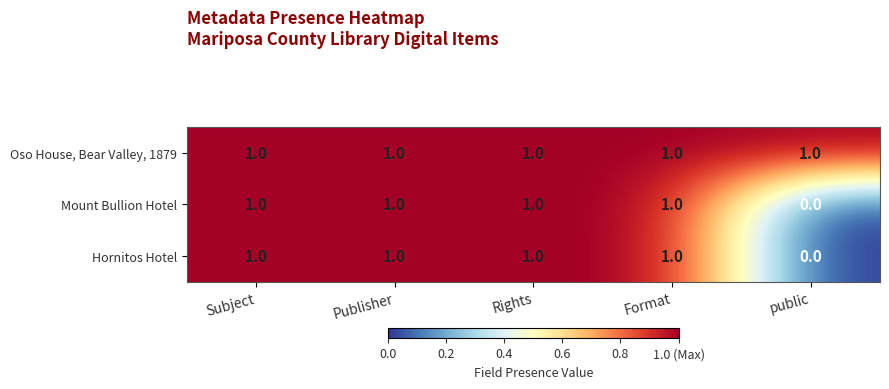

How many Hornitos Hotel values are between 1 and 2?

4